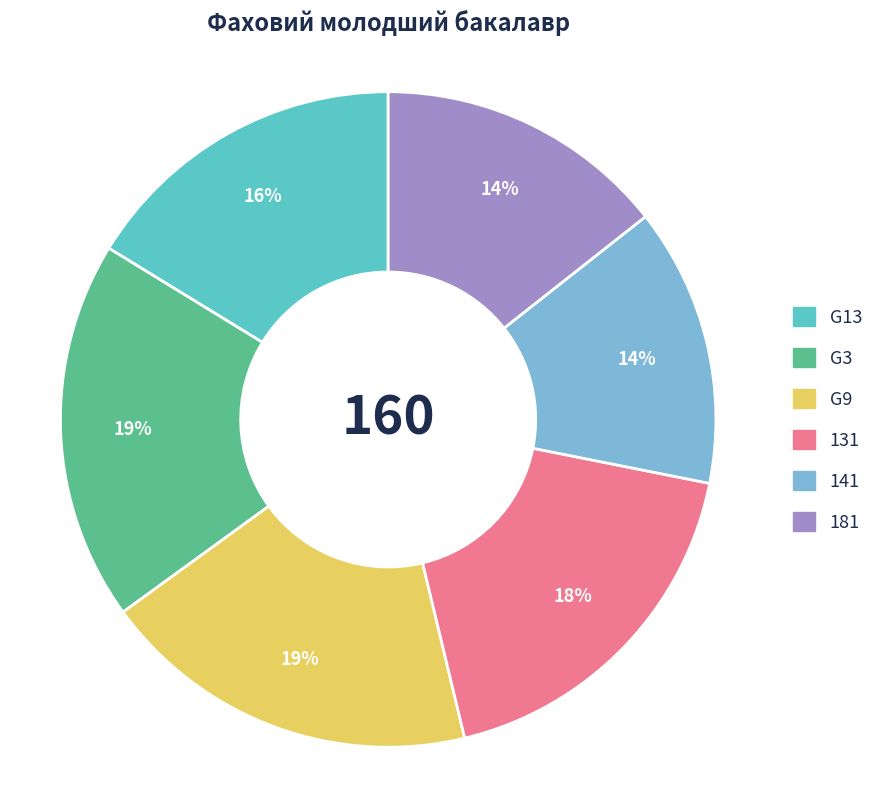

Which category has the smallest portion of the pie?

141